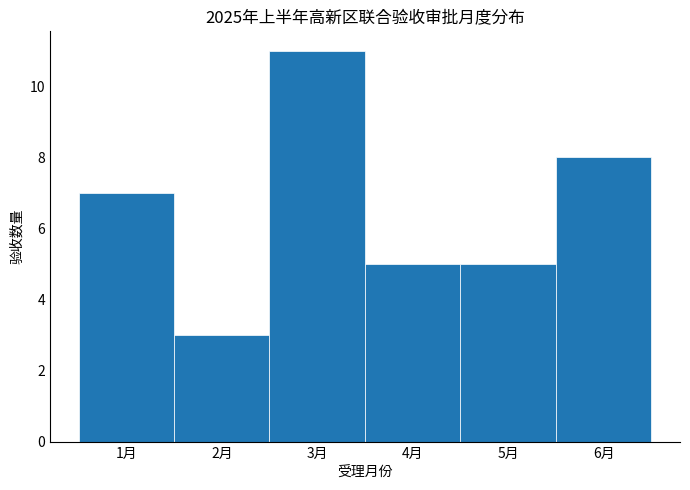

Over which range of the x-axis is the bar tallest?

2.5 to 3.5